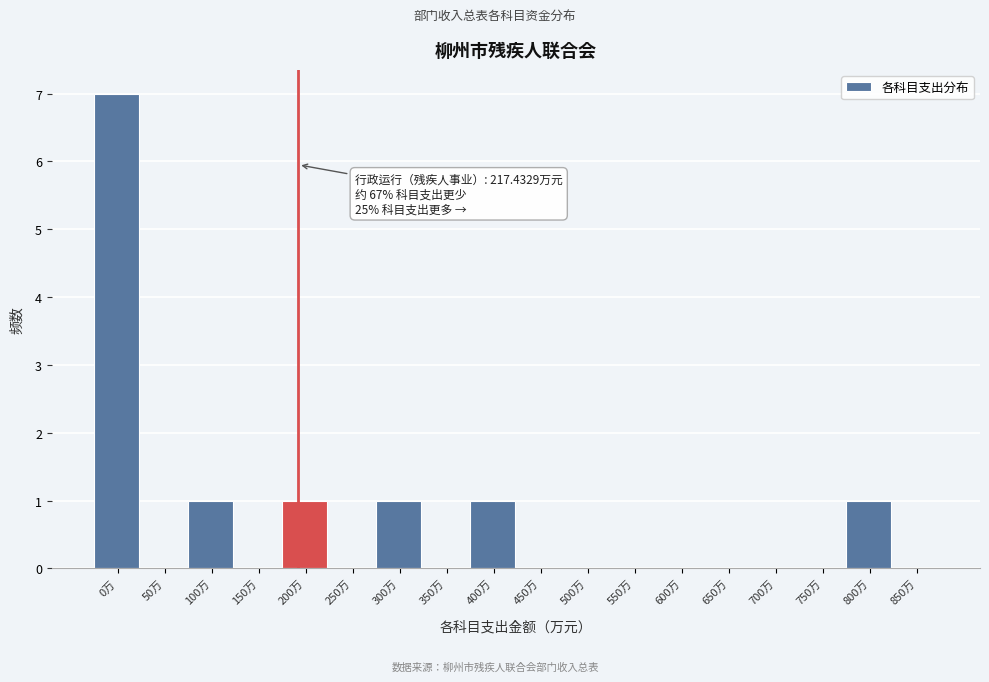

Reading left to right, what are all the values shown in this chart?

0万=7	50万=0	100万=1	150万=0	200万=1	250万=0	300万=1	350万=0	400万=1	450万=0	500万=0	550万=0	600万=0	650万=0	700万=0	750万=0	800万=1	850万=0